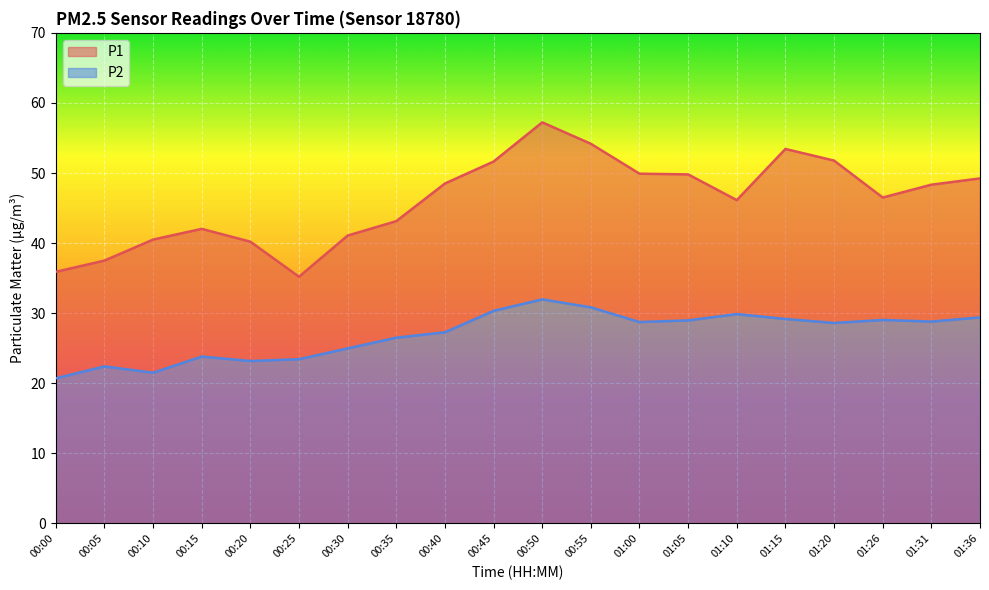

Which series has the largest total across all categories?

P1